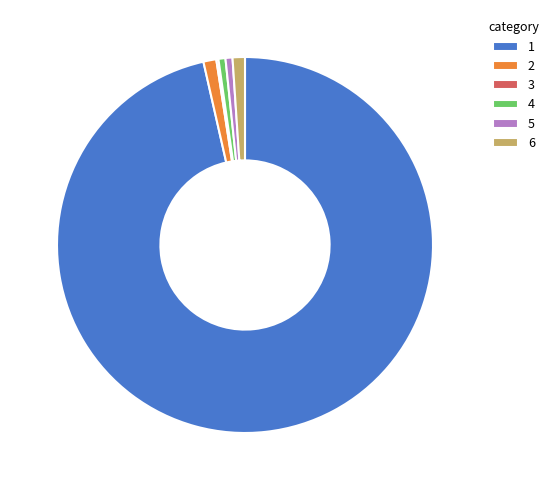

What is the majority slice?

1